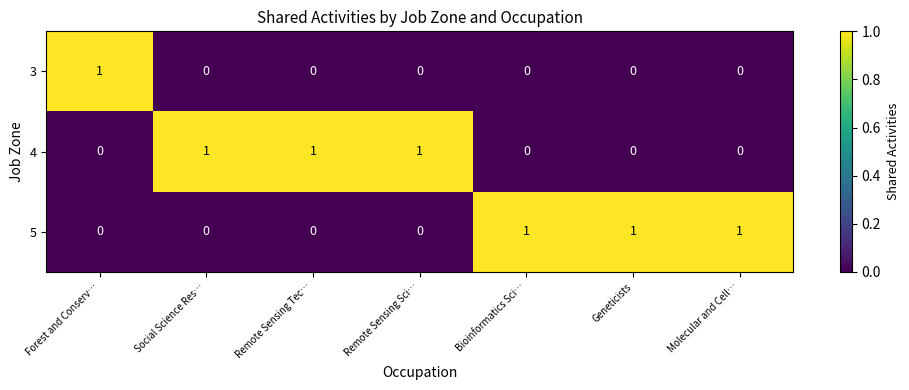

How many 4 values are between 0 and 1?

7